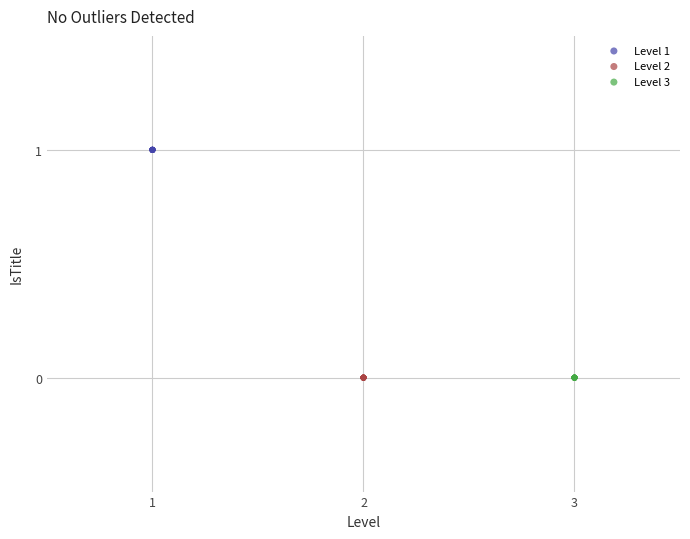

Which series contains the highest Y value?

Level 1